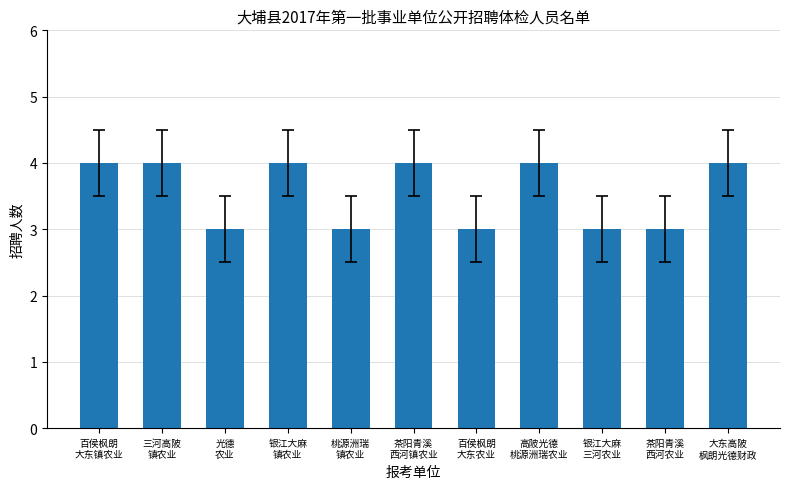

What is the greatest value displayed?

4